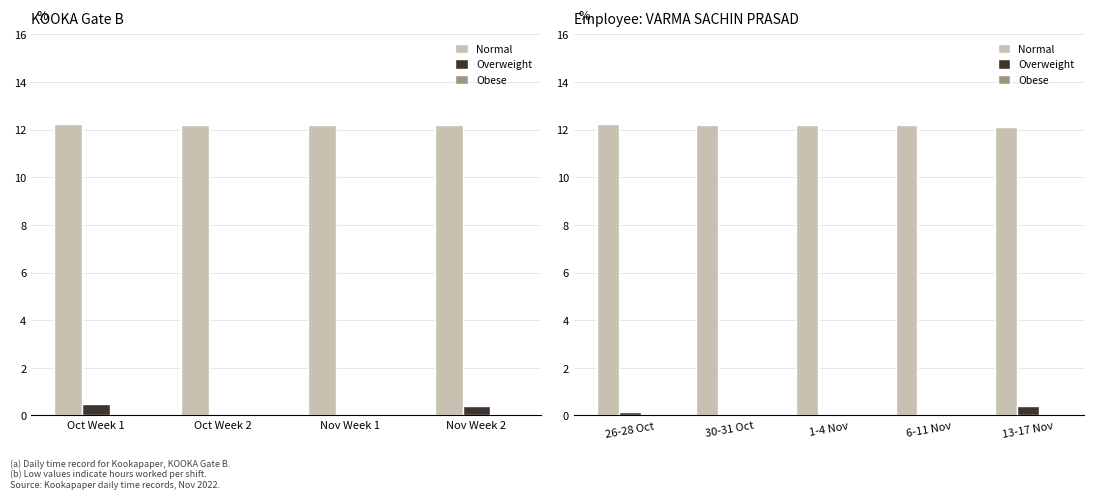

Is the value of Obese at 30-31 Oct greater than the value of Overweight at 1-4 Nov?

No